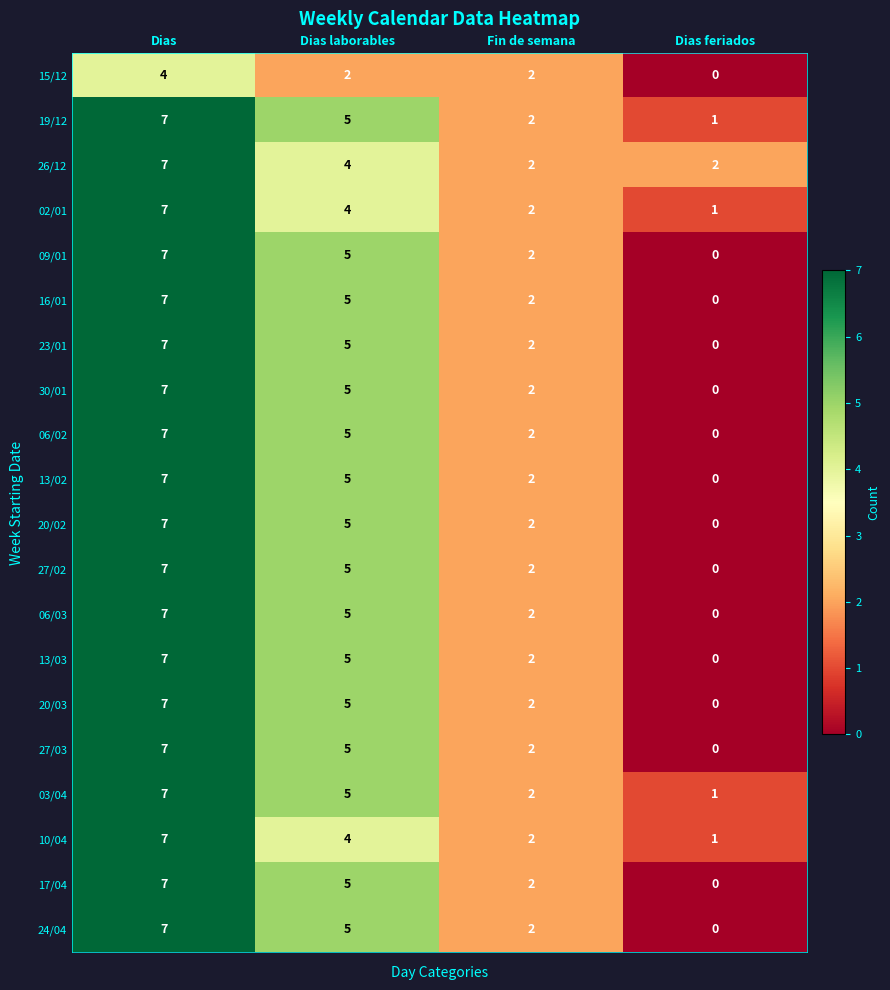

What is the maximum value shown in the chart?

7